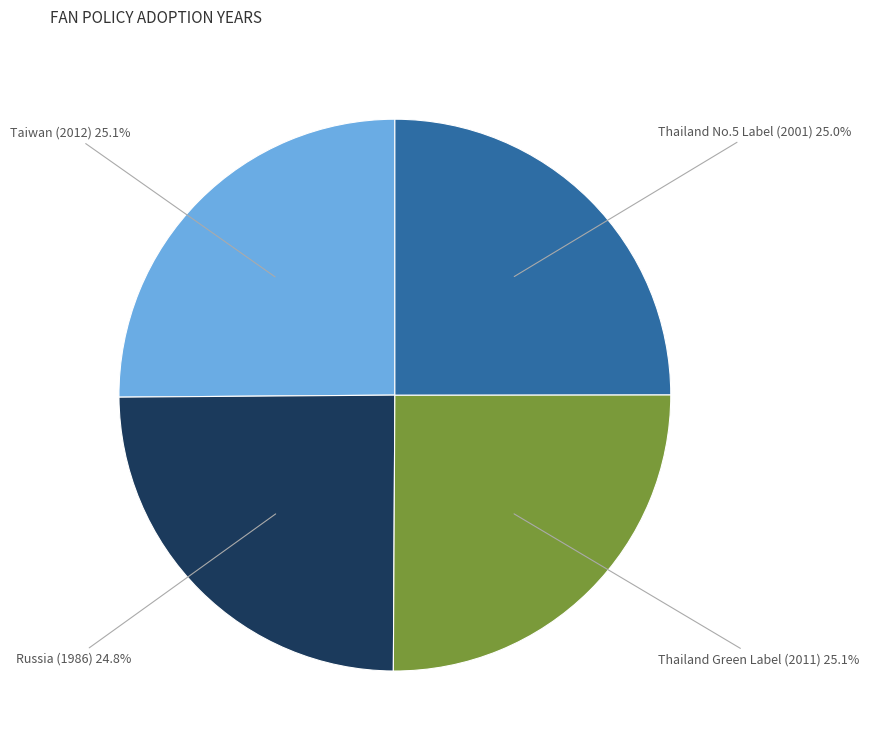

Is there any slice that represents more than half of the pie?

No